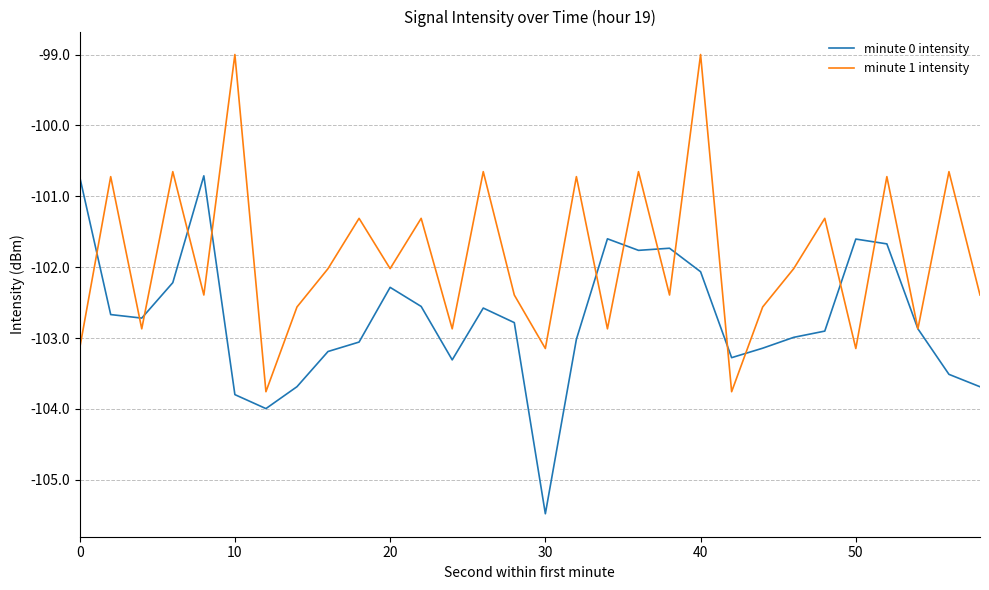

Does the chart have visible grid lines?

Yes